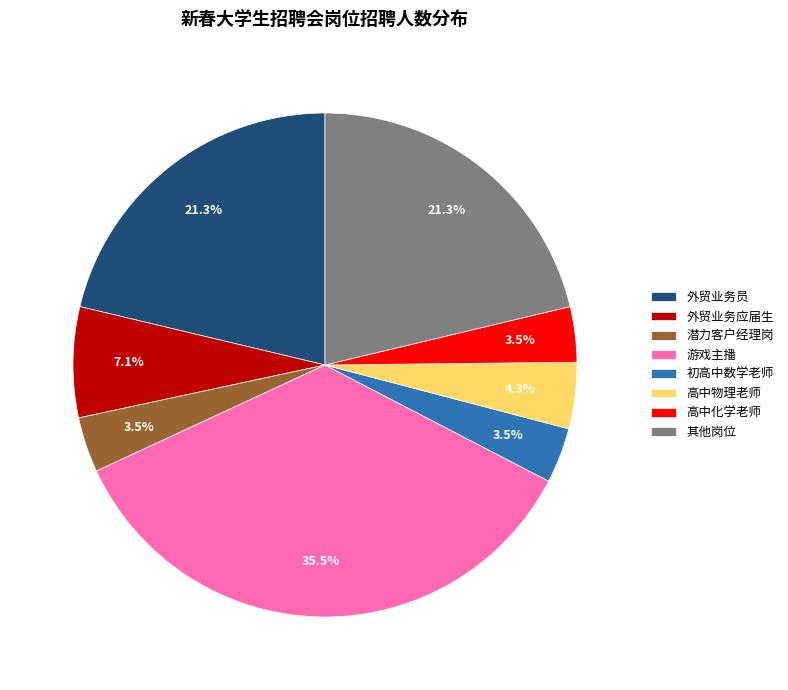

Does 潜力客户经理岗 represent more than half of the total?

No